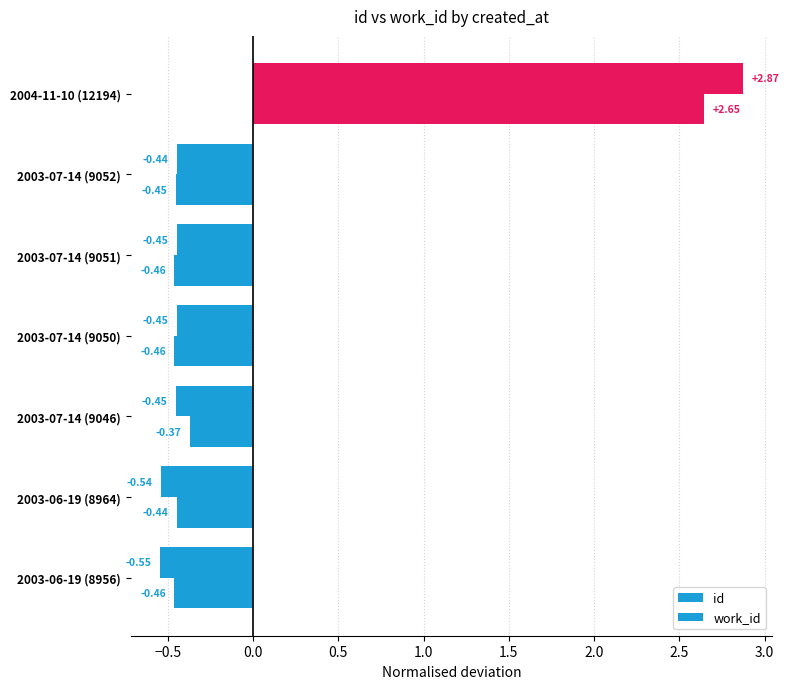

Which series has the largest total across all categories?

id